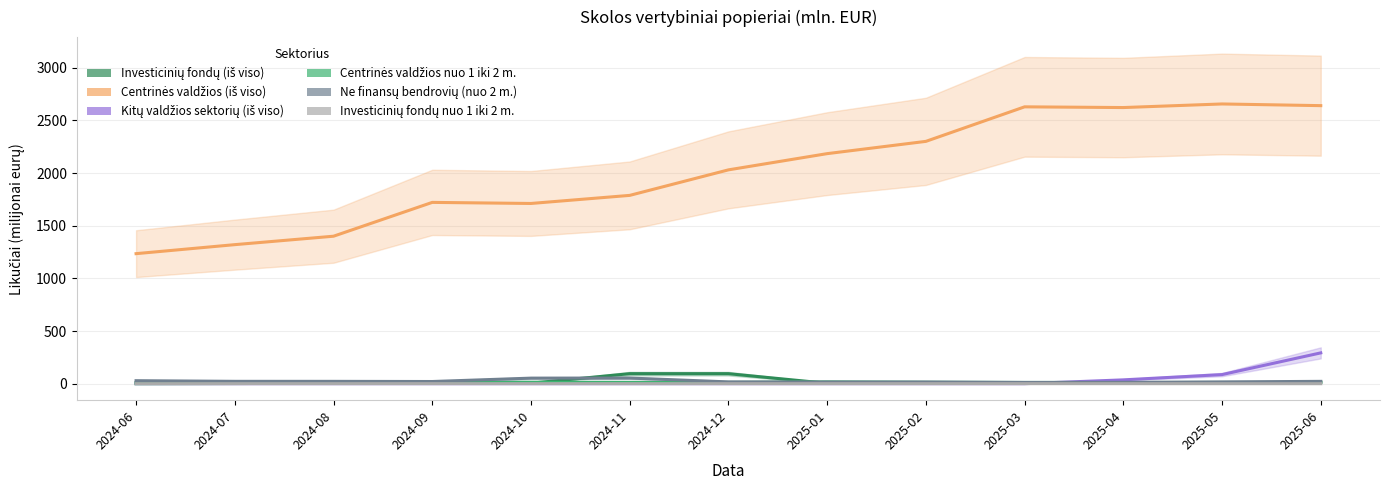

What is the difference between the Centrinės valdžios nuo 1 iki 2 m. values at 2024-12 and 2025-04?

0.2